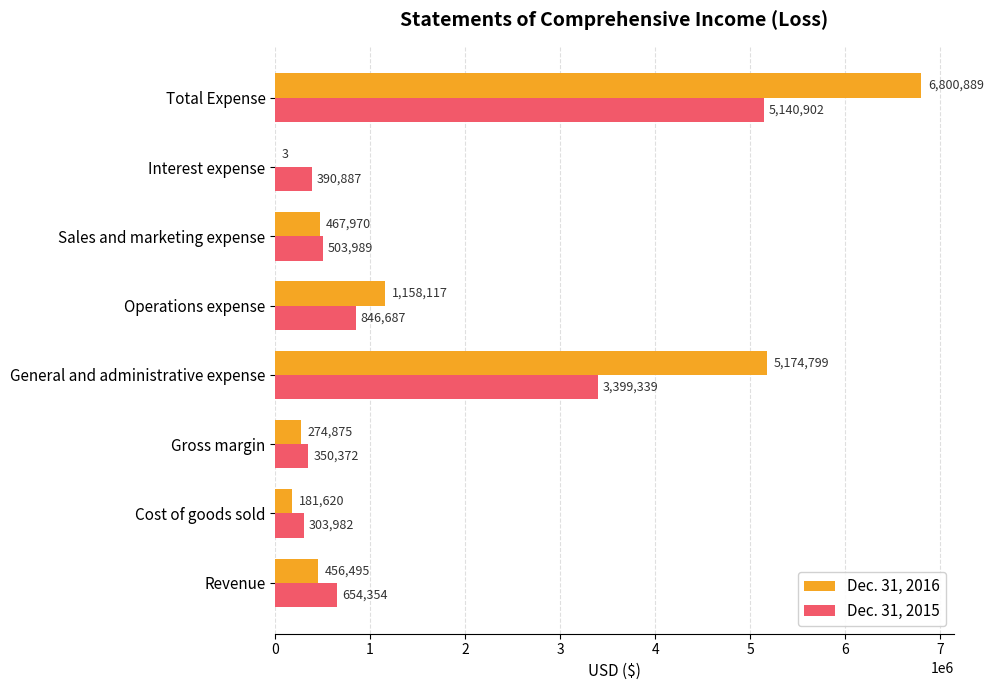

Which series changed the most between Cost of goods sold and Total Expense?

Dec. 31, 2016